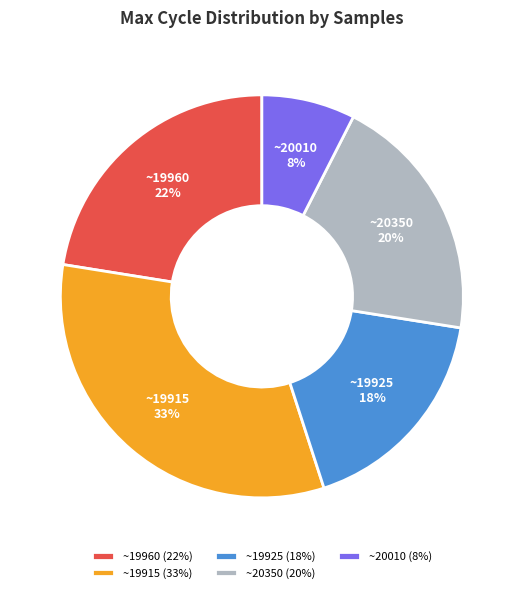

What percentage is the ~19925 slice, to the nearest percent?

18%